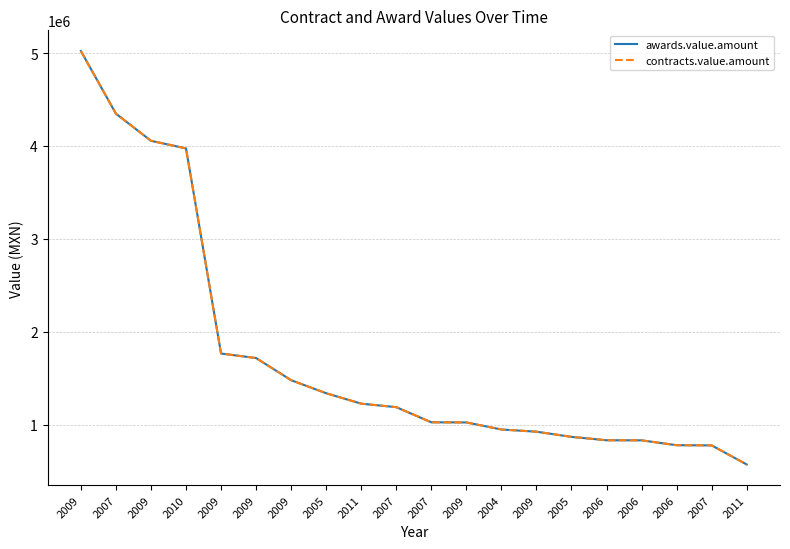

How many lines are shown in the chart?

2